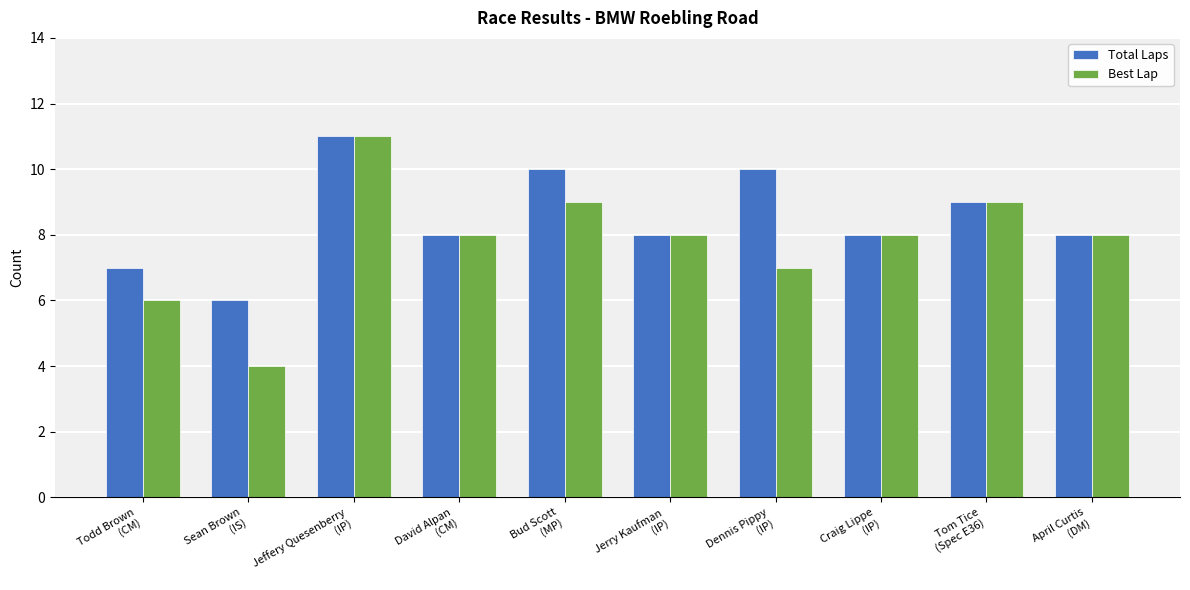

Rank the series by their average value, from lowest to highest.

Best Lap, Total Laps